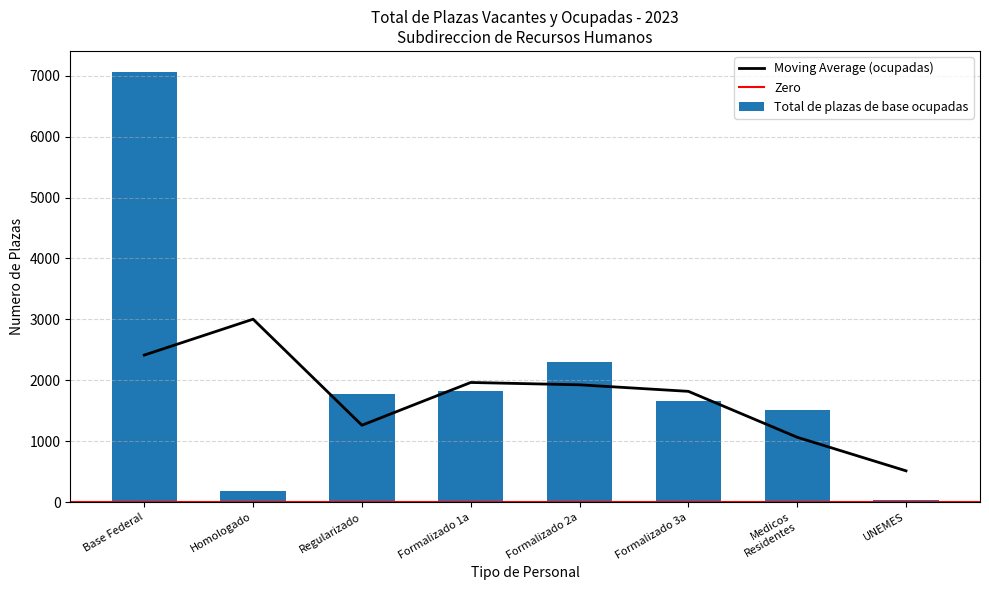

Are the bars grouped side by side (vs. stacked)?

No